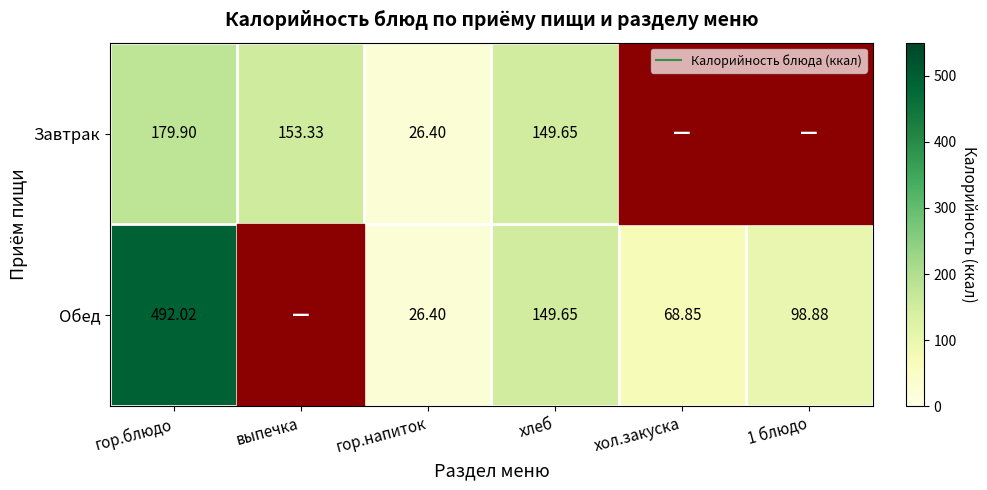

What is the smallest value displayed?

26.4